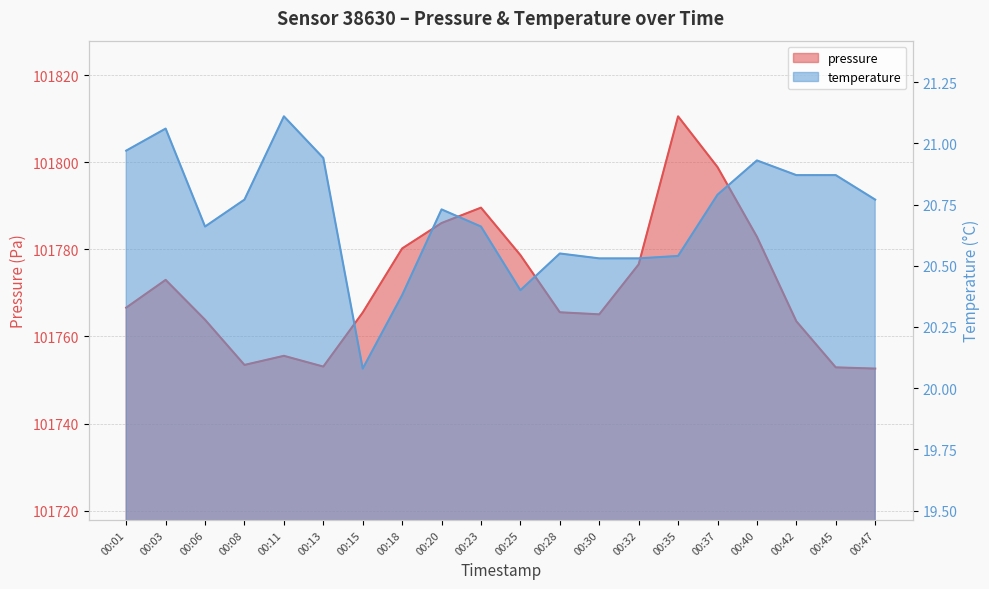

Is the value of temperature at 00:47 greater than the value of pressure at 00:01?

No